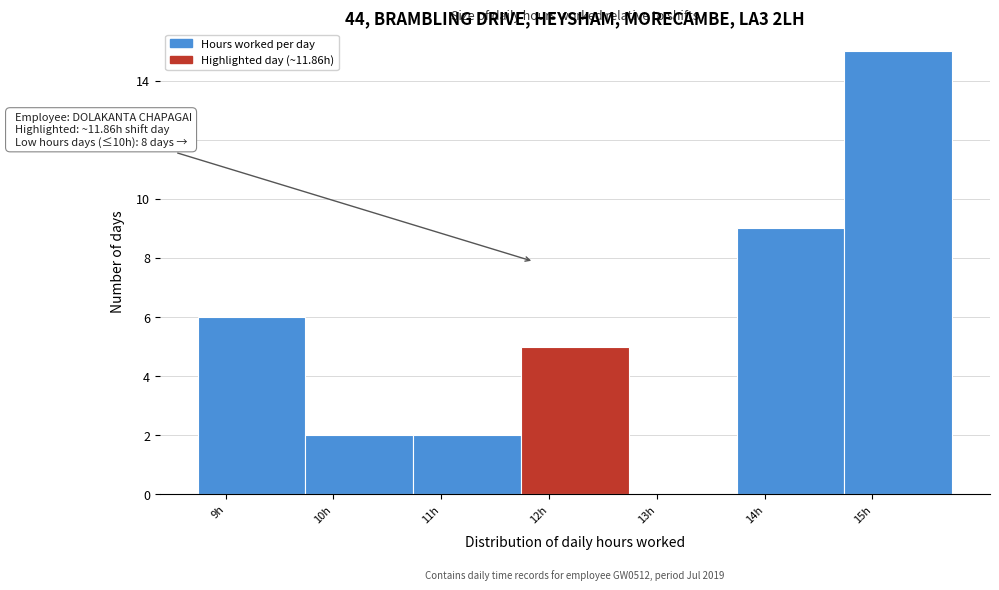

Which range on the x-axis has the tallest bar?

14.74 to 15.74